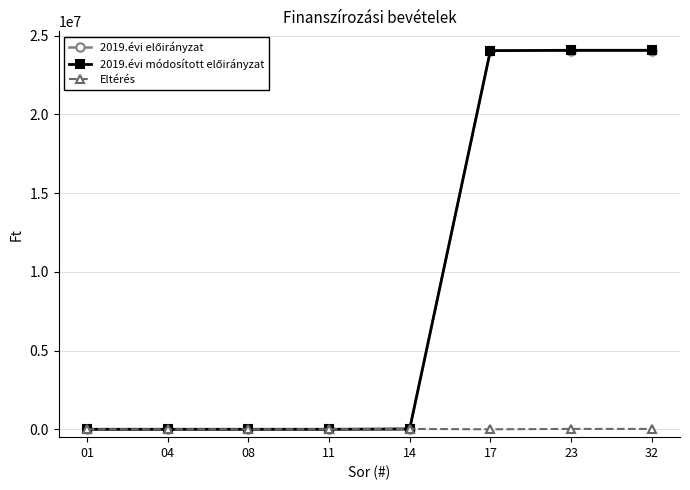

True or false: 2019.évi módosított előirányzat has more than 0 interior local peaks.

False